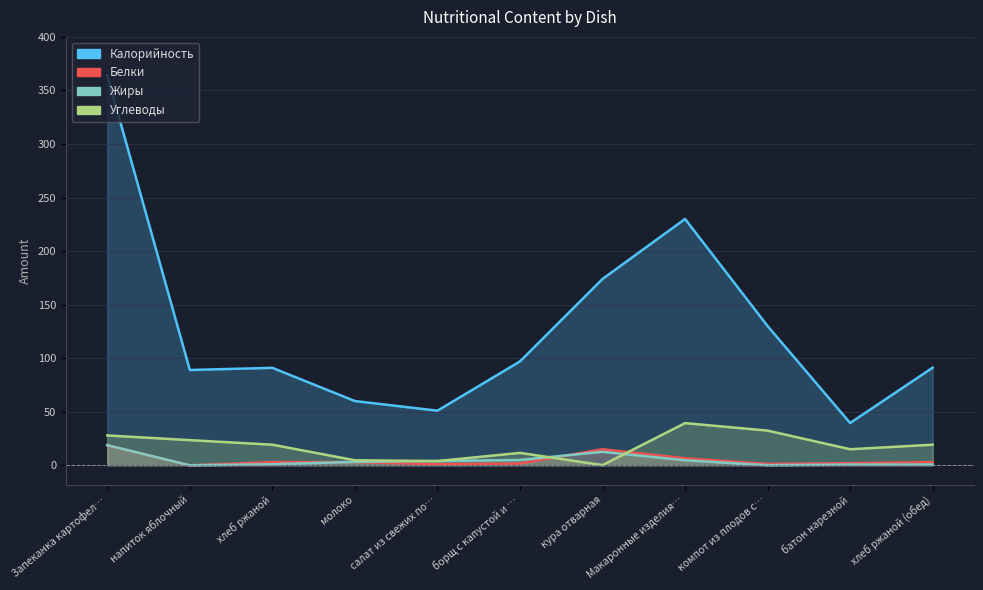

At хлеб ржаной, list the series in order from smallest to largest.

Жиры, Белки, Углеводы, Калорийность